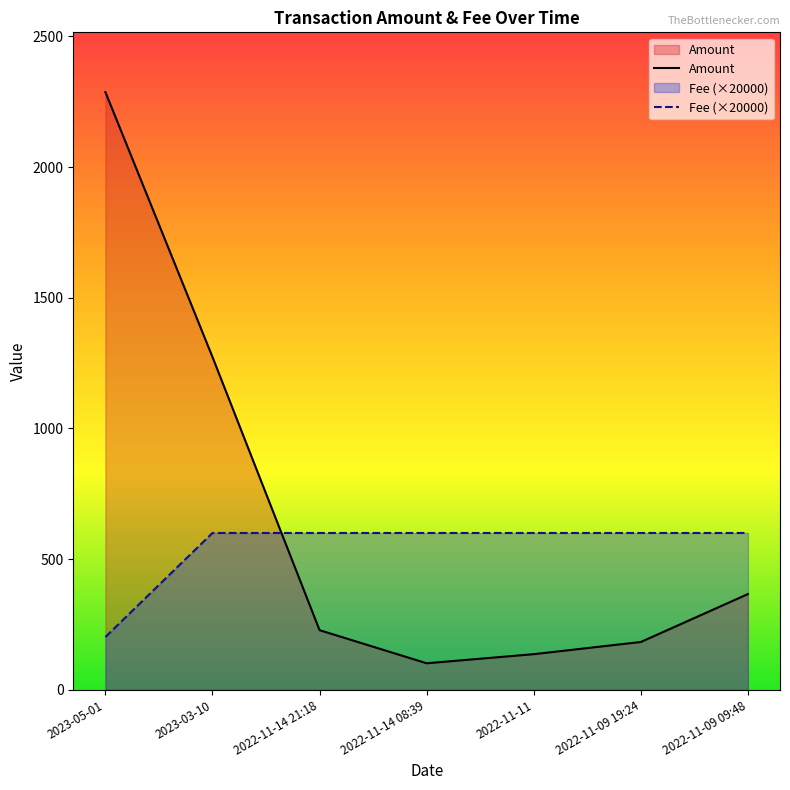

Which category has the lowest value in the Amount series?

2022-11-14 08:39